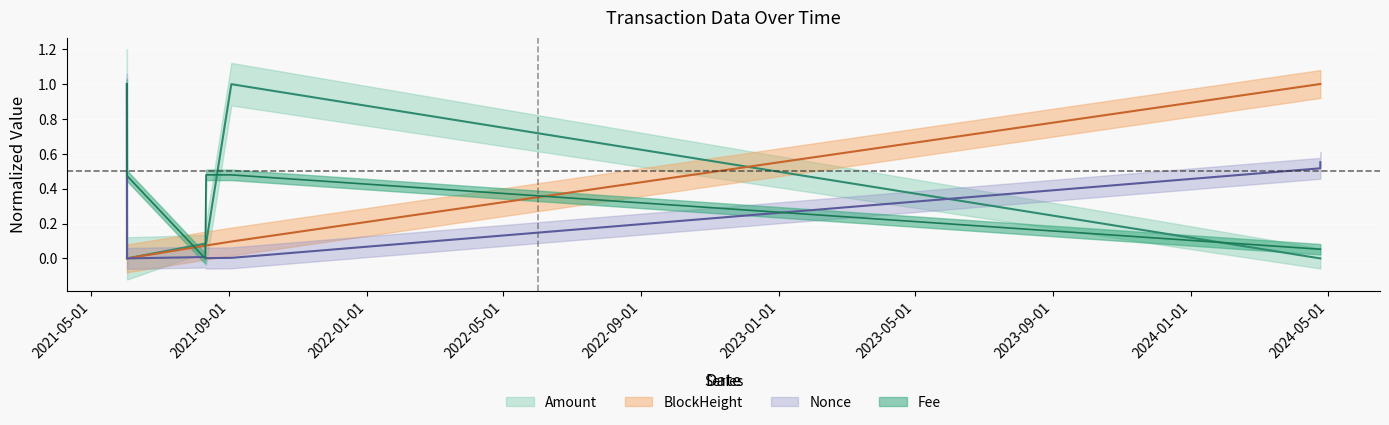

Reading left to right, list all the values displayed in this chart.

Amount: 1.0	0.0	0.1	0.1	1.0	0.0	0.0
Fee: 1.0	0.5	0.0	0.5	0.5	0.1	0.1
BlockHeight: 0.0	0.0	0.1	0.1	0.1	1.0	1.0
Nonce: 1.0	0.0	0.0	0.0	0.0	0.5	0.6